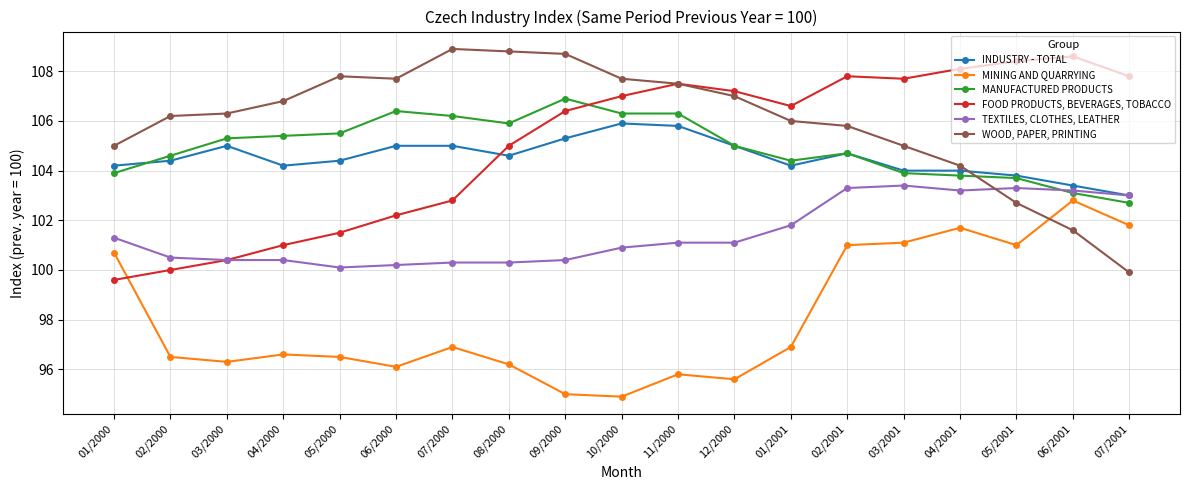

At which label does WOOD, PAPER, PRINTING reach its minimum?

07/2001